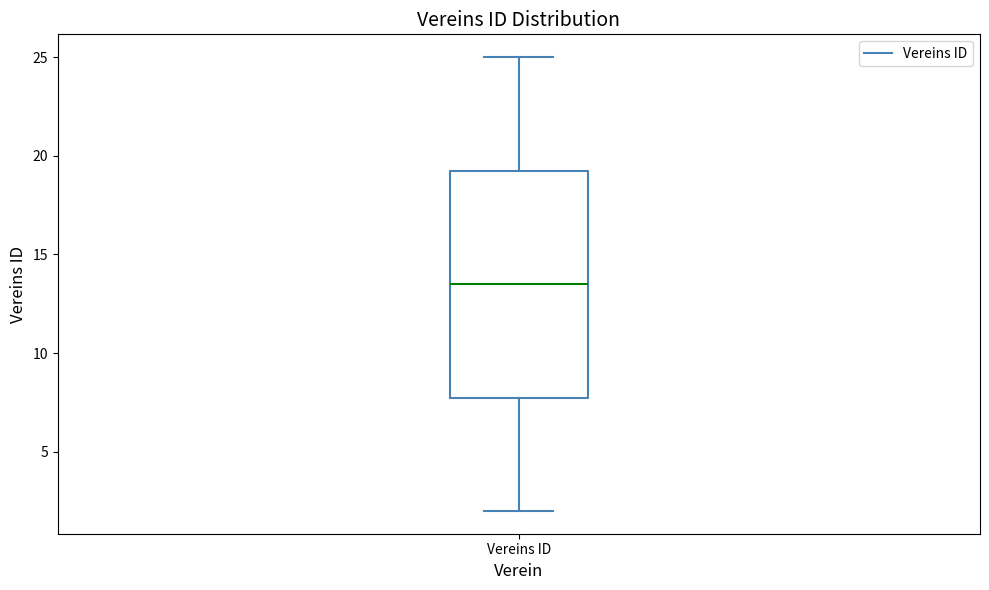

Read this box plot against the y-axis: the position of the median line, the range covered by the box, and the ends of both whiskers. The values are not printed on the chart, so give them approximately, as read against the axis.

median 13.5, box 8.0 to 19.5, whiskers 2.0 to 25.0